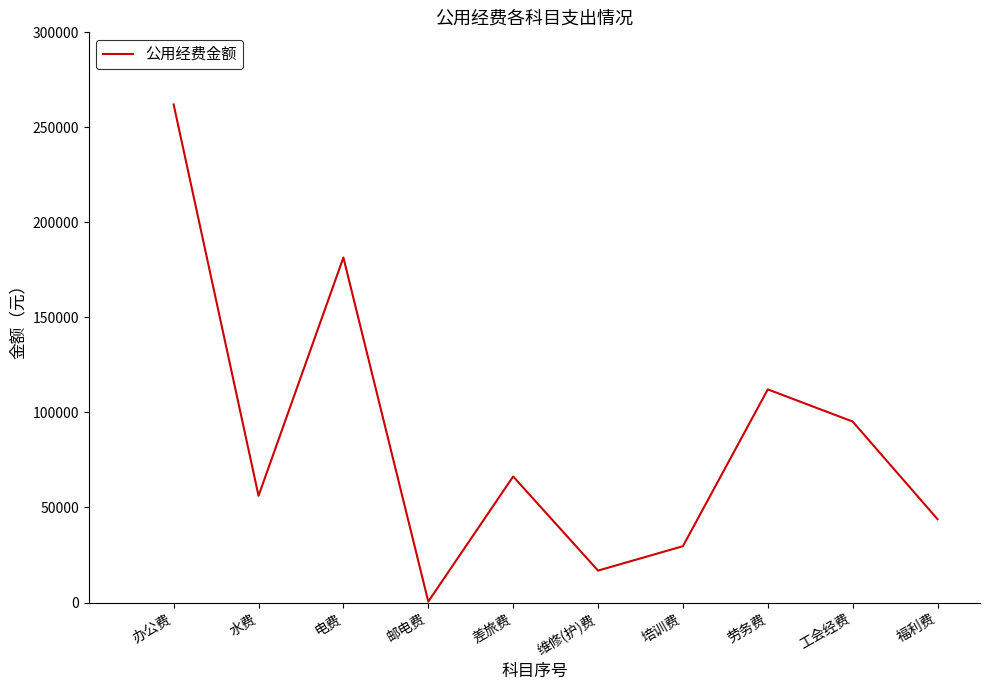

Rank the categories by value from lowest to highest.

邮电费, 维修(护)费, 培训费, 福利费, 水费, 差旅费, 工会经费, 劳务费, 电费, 办公费